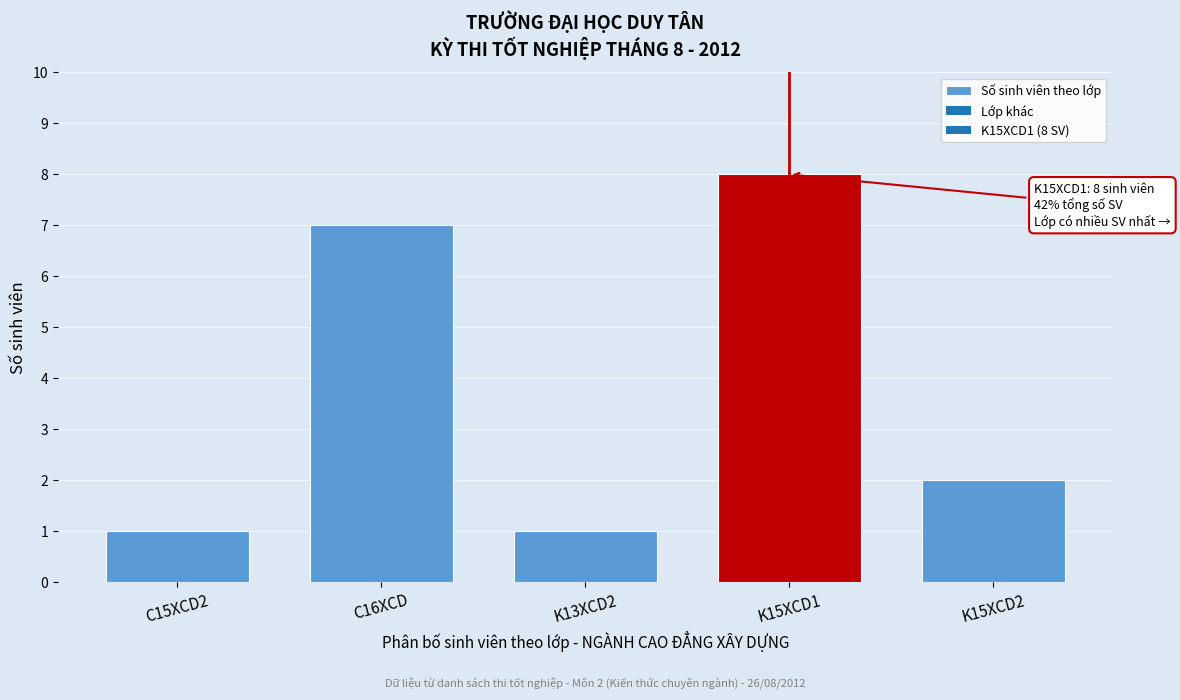

Reading left to right, list all the values displayed in this chart.

C15XCD2=1	C16XCD=7	K13XCD2=1	K15XCD1=8	K15XCD2=2